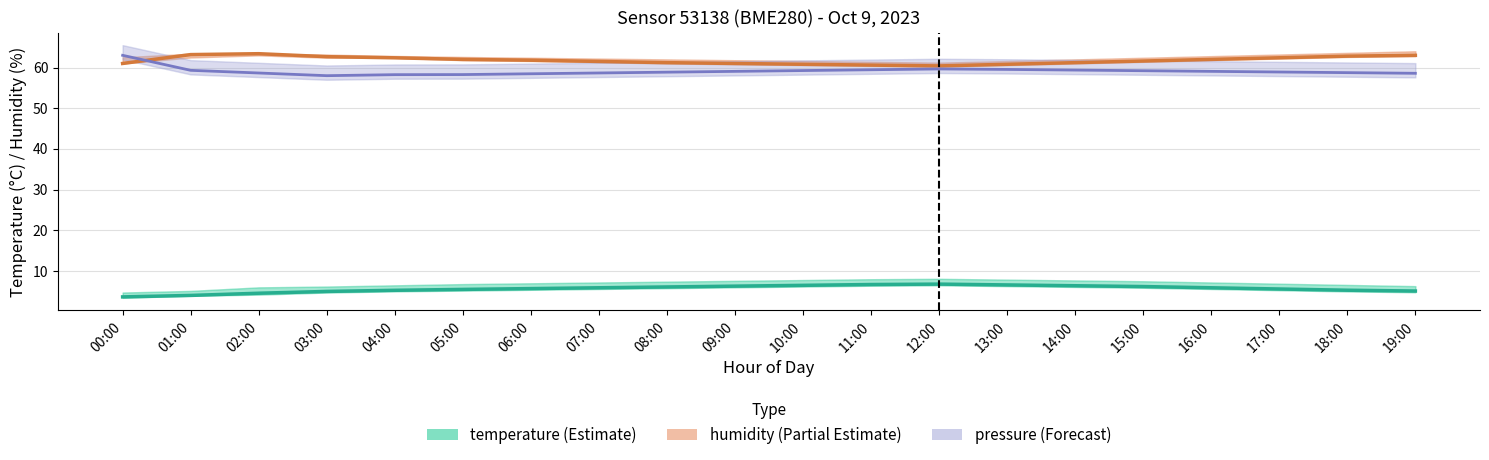

List the labels in order of temperature value, largest first.

12:00, 11:00, 13:00, 10:00, 14:00, 09:00, 15:00, 08:00, 07:00, 16:00, 06:00, 17:00, 05:00, 18:00, 04:00, 19:00, 03:00, 02:00, 01:00, 00:00